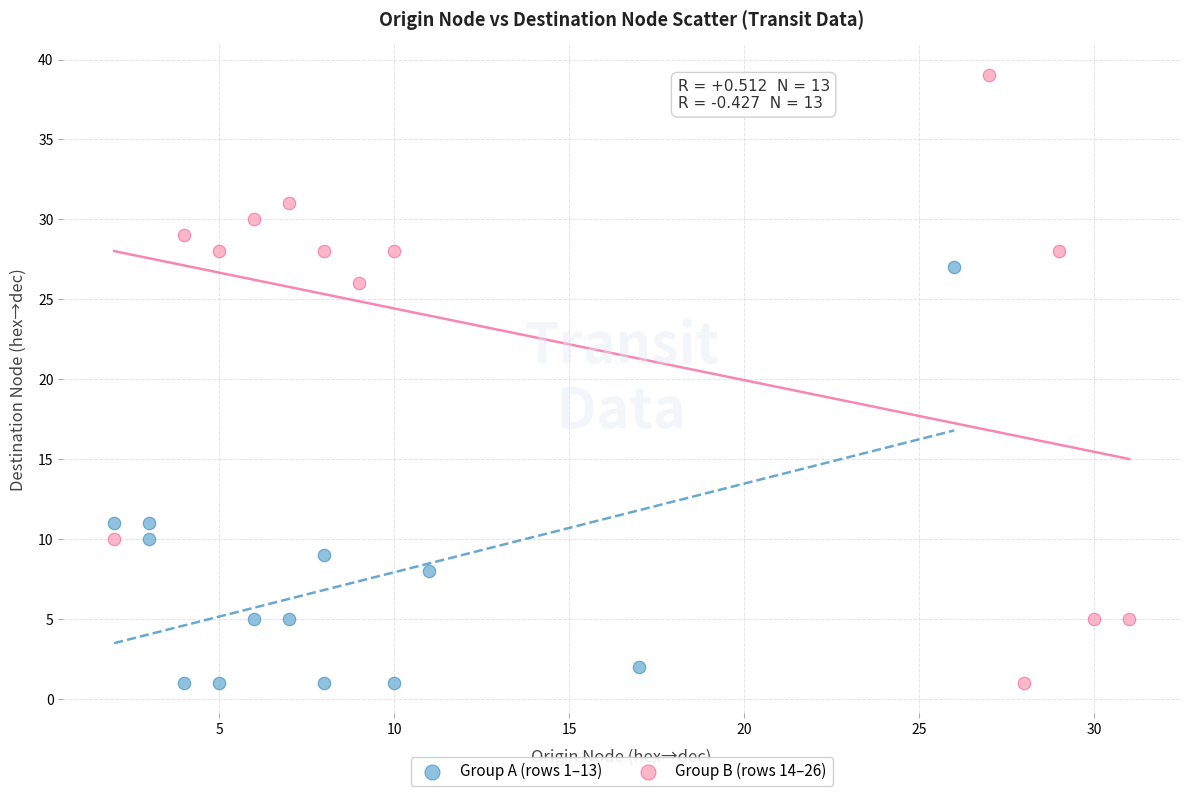

Which series has the largest Y range (max minus min)?

Group B (rows 14–26)